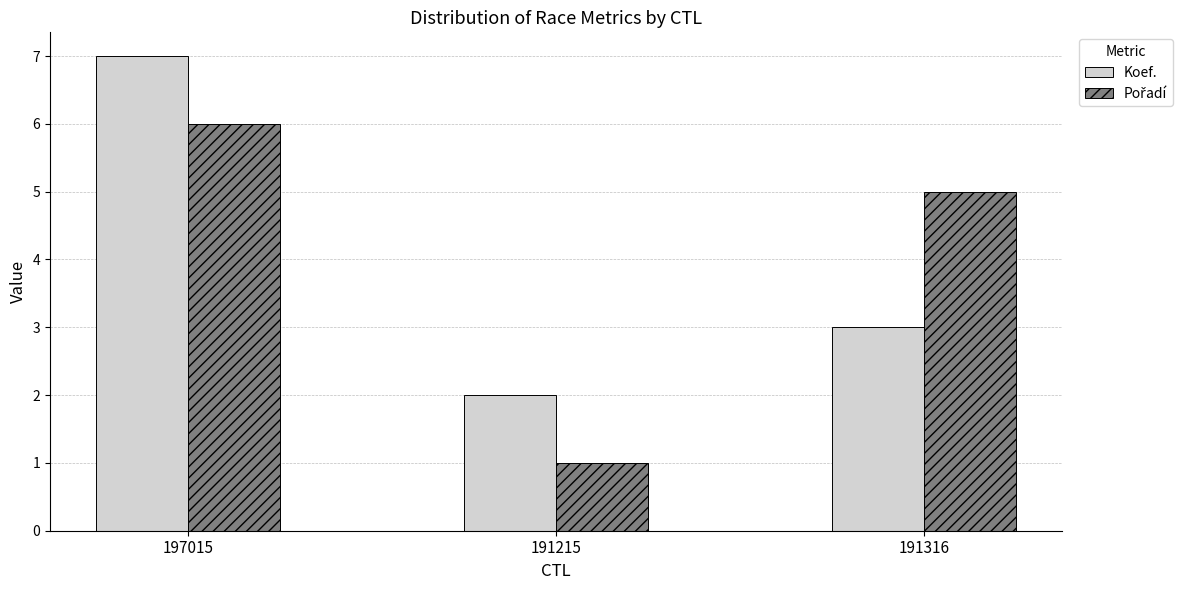

How many series are shown in this chart?

2